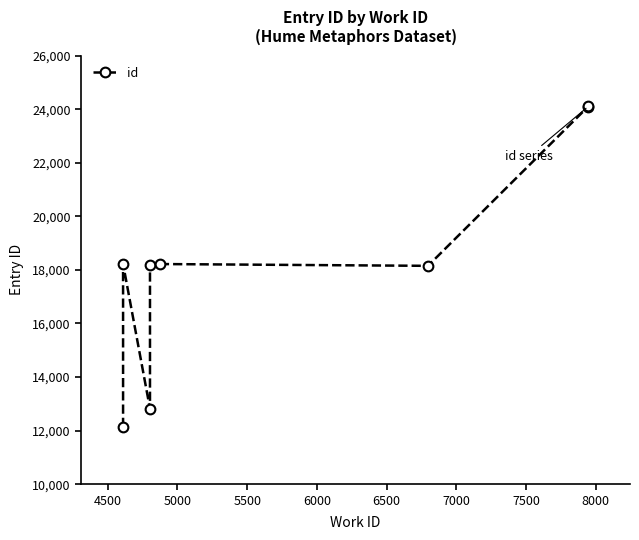

Reading left to right, transcribe all the data shown in this chart.

12137	18223	12822	18182	18219	18152	24097	24099